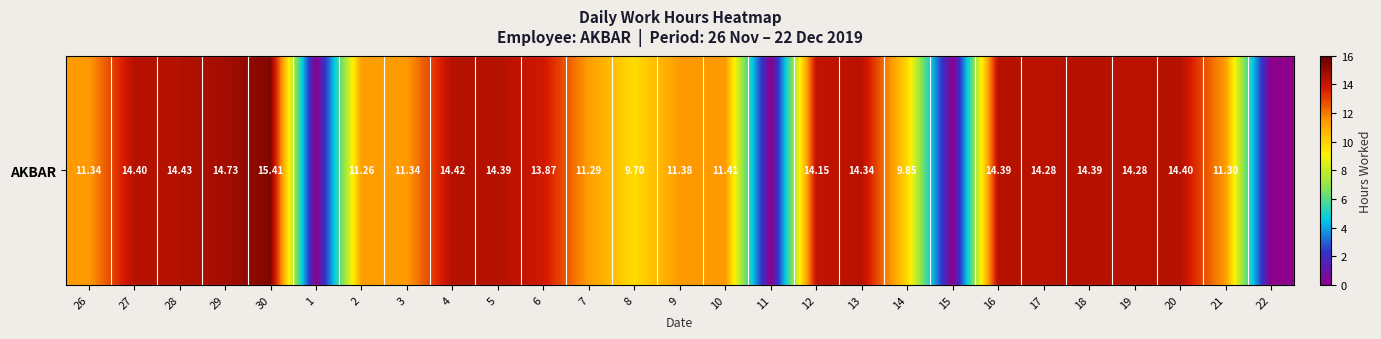

What is the sum of all values?

300.8